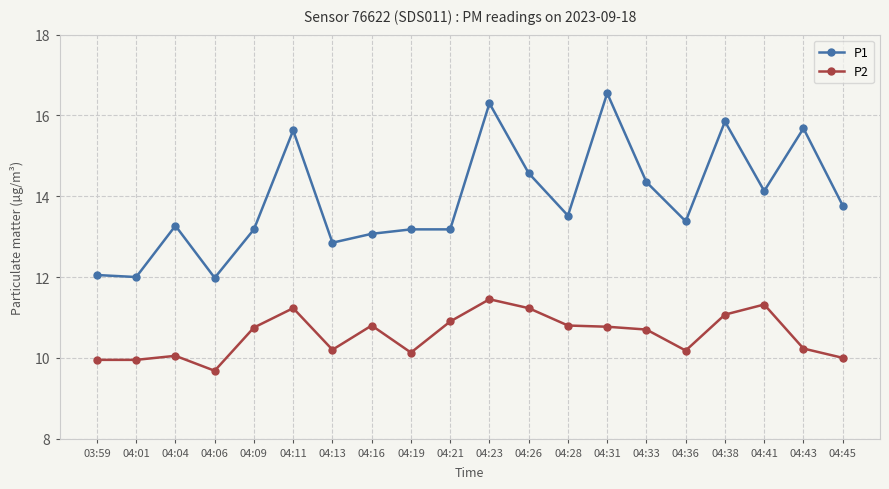

What is the label of the 18th point from the right?

04:04